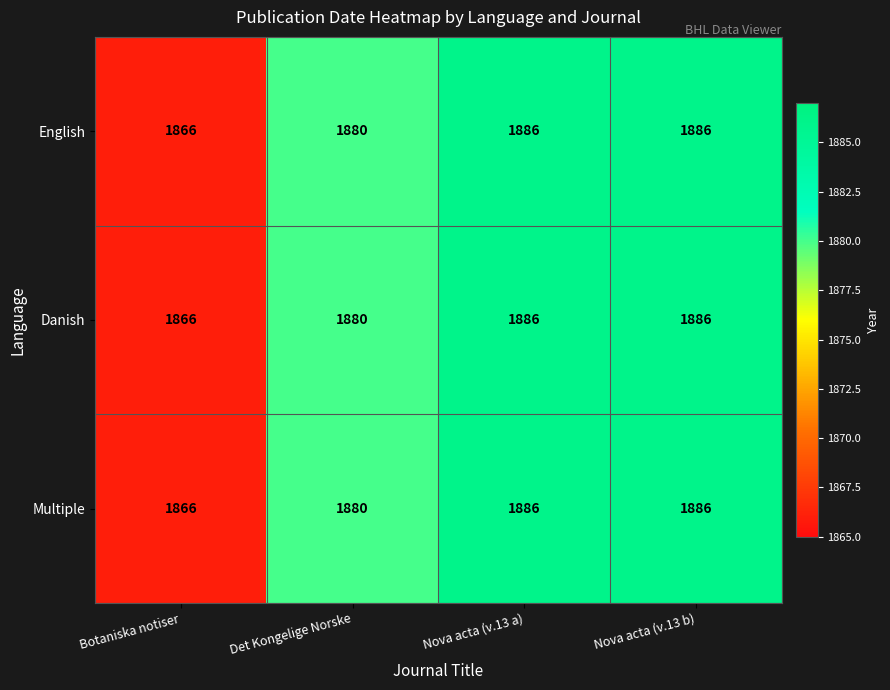

What is the minimum value for Danish?

1866